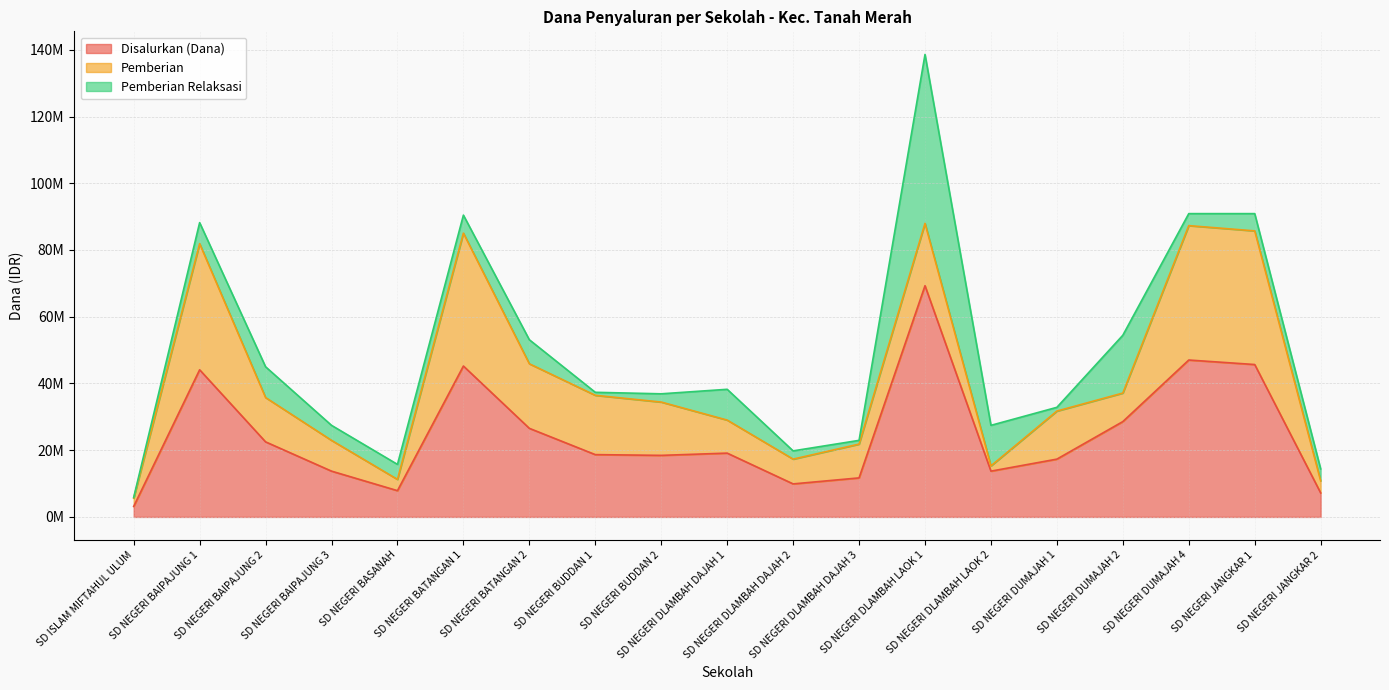

List the series in order of their overall mean, lowest first.

Pemberian Relaksasi, Pemberian, Disalurkan (Dana)